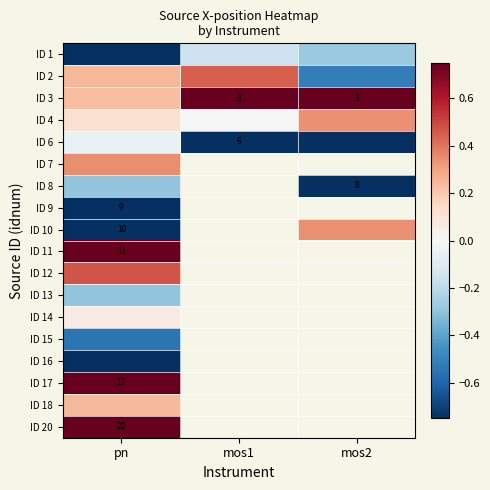

What is the spread (max minus min) of values at mos1?

3.1